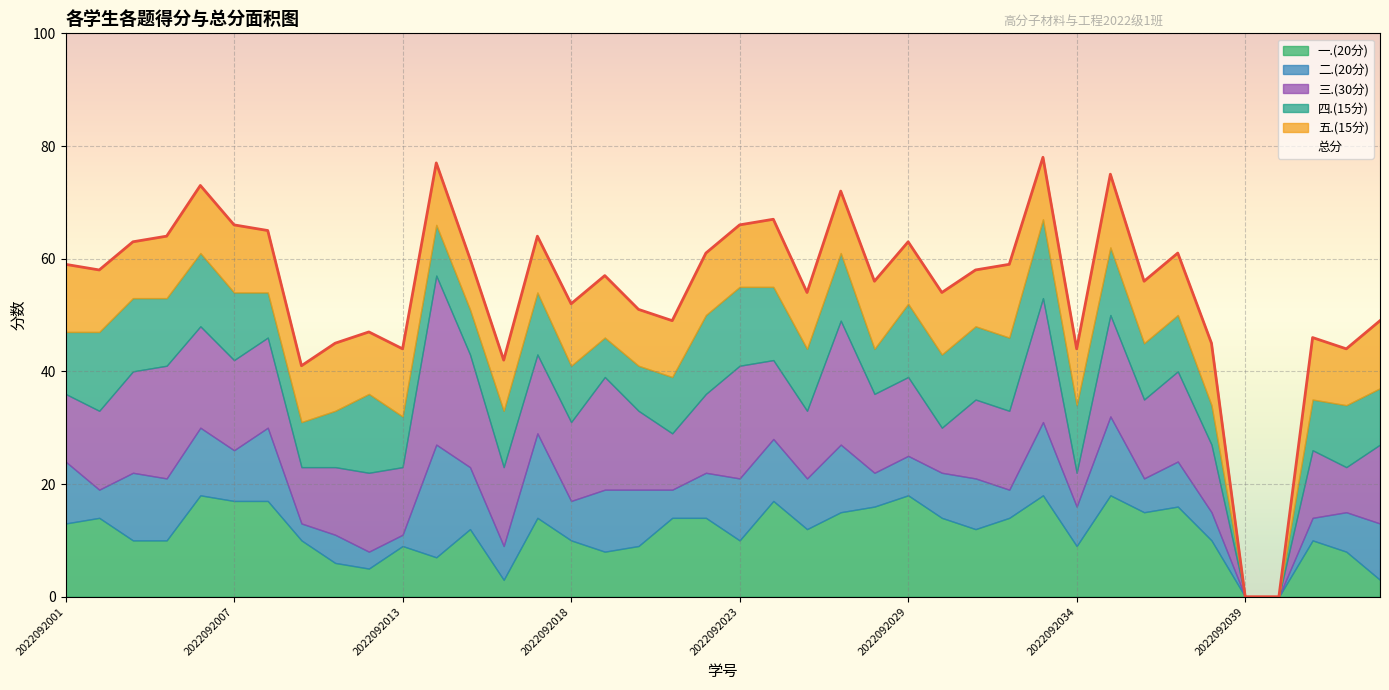

True or false: 五.(15分) and 三.(30分) intersect in this chart.

True